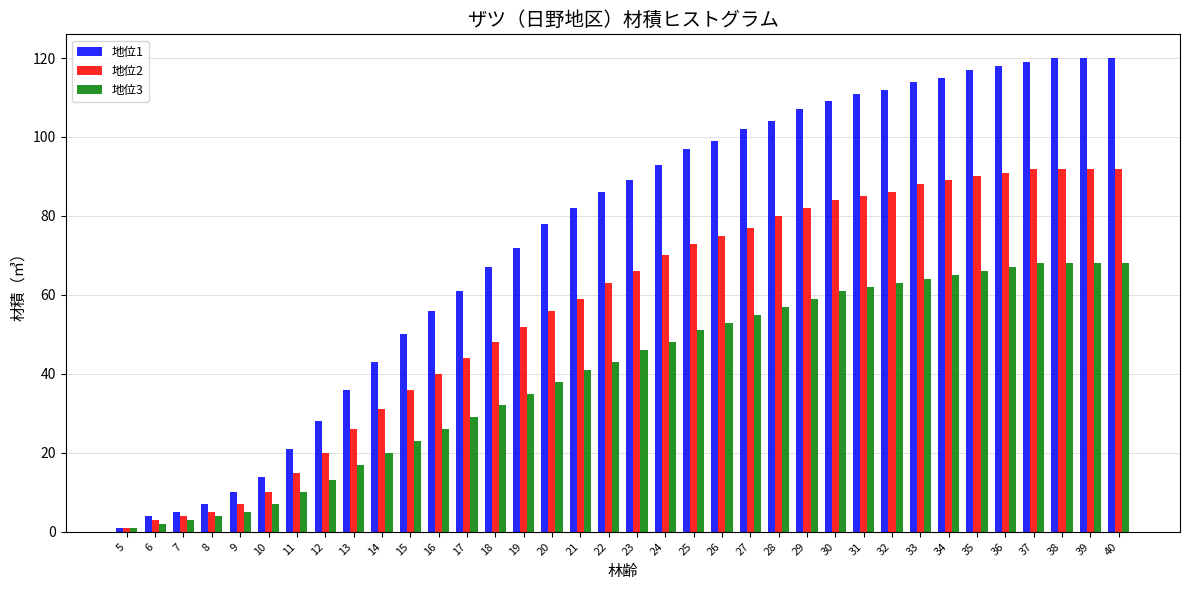

The value of 地位1 at 38 is 198. True or false?

False